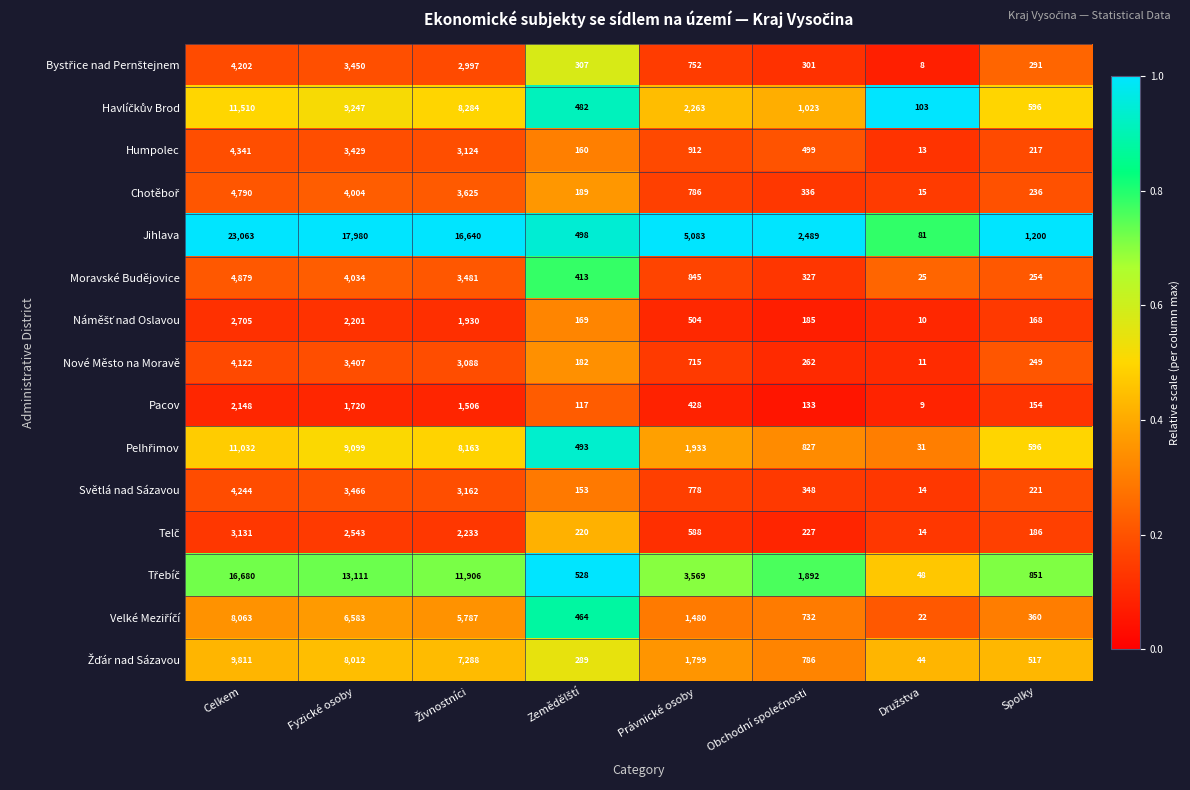

What is the total value across all series at Fyzické osoby?

92286